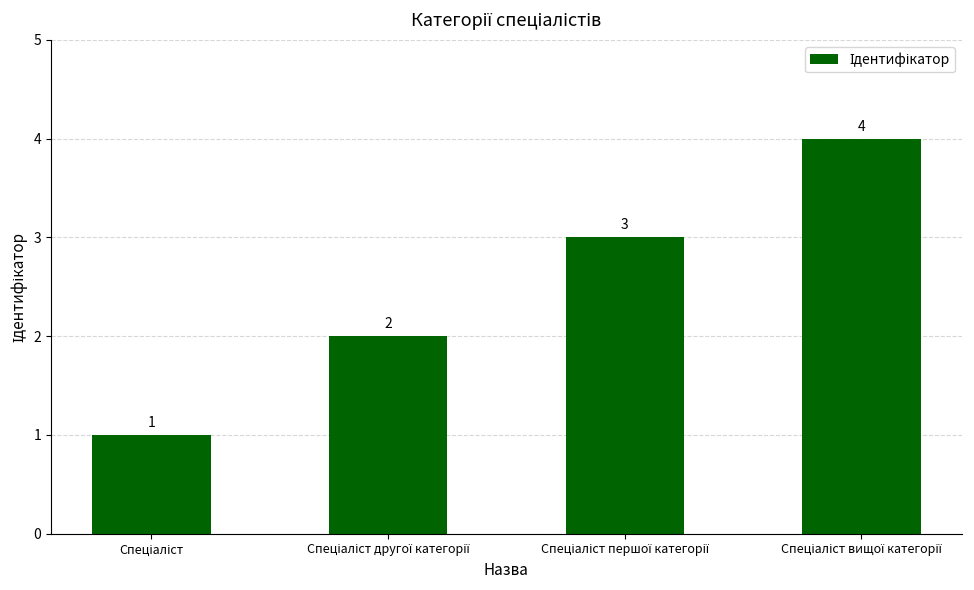

What is the value of the 3rd bar from the left?

3